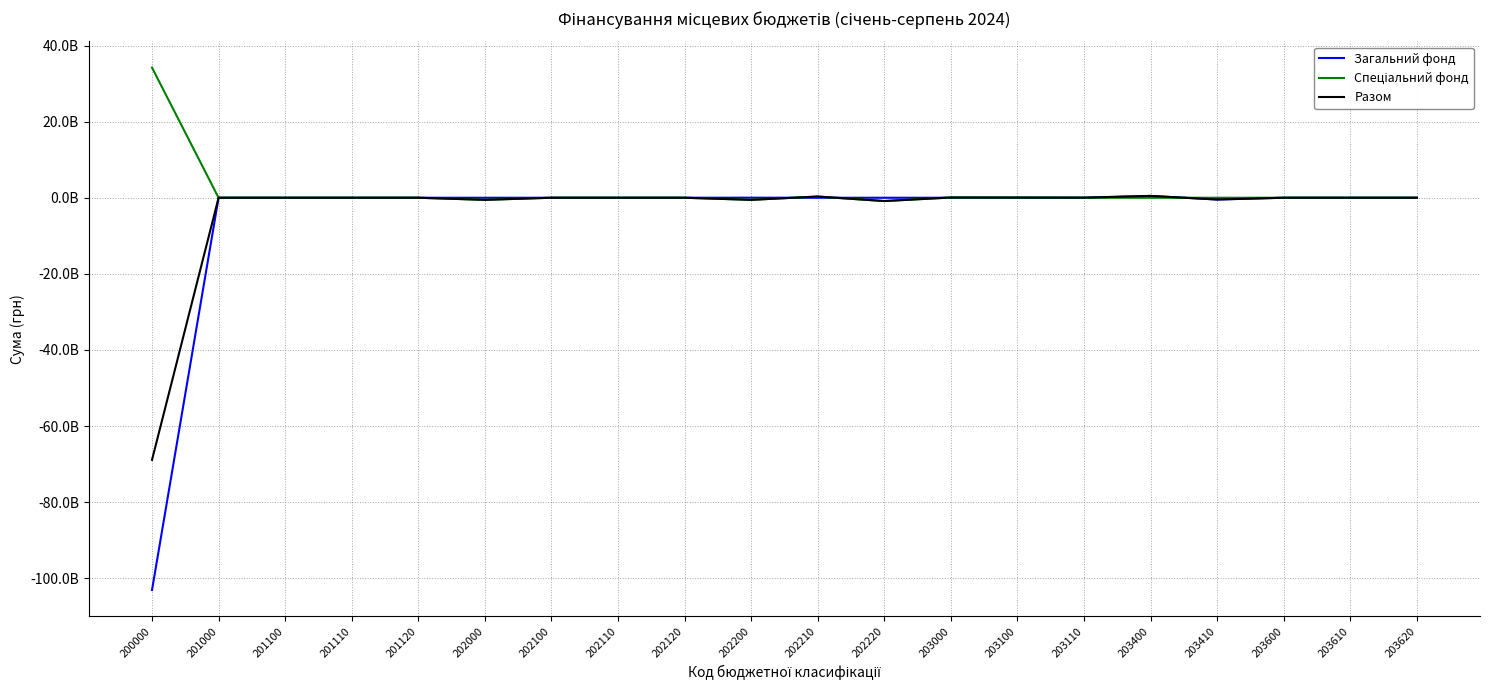

Does the chart have visible grid lines?

Yes